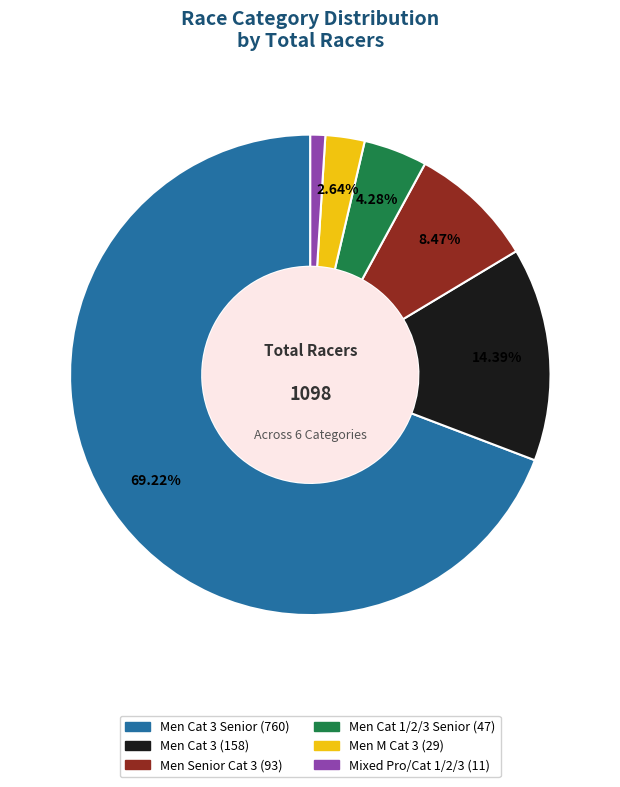

Is there a majority slice in this chart?

Yes